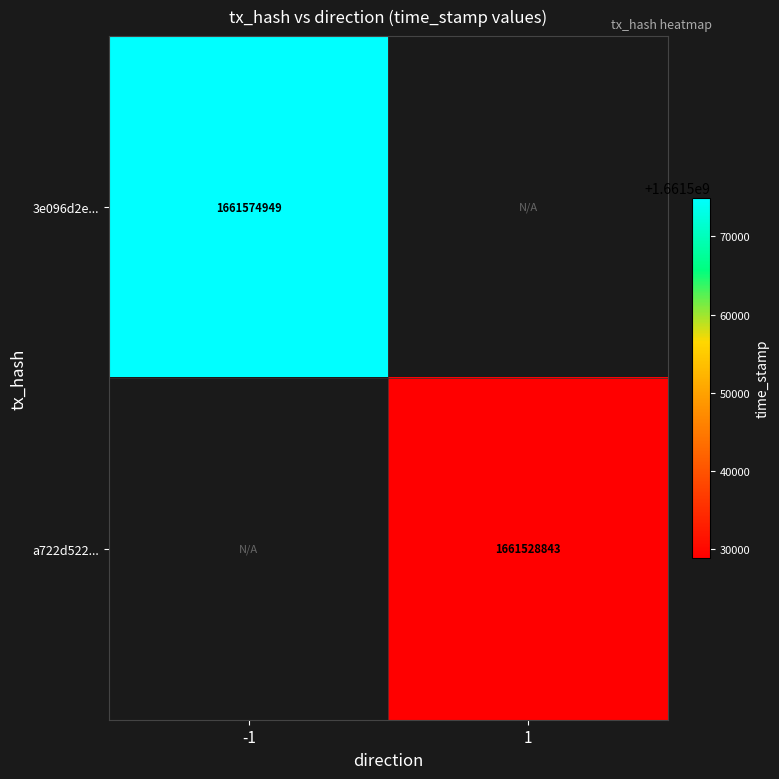

Which has a higher value, 1 or -1?

-1